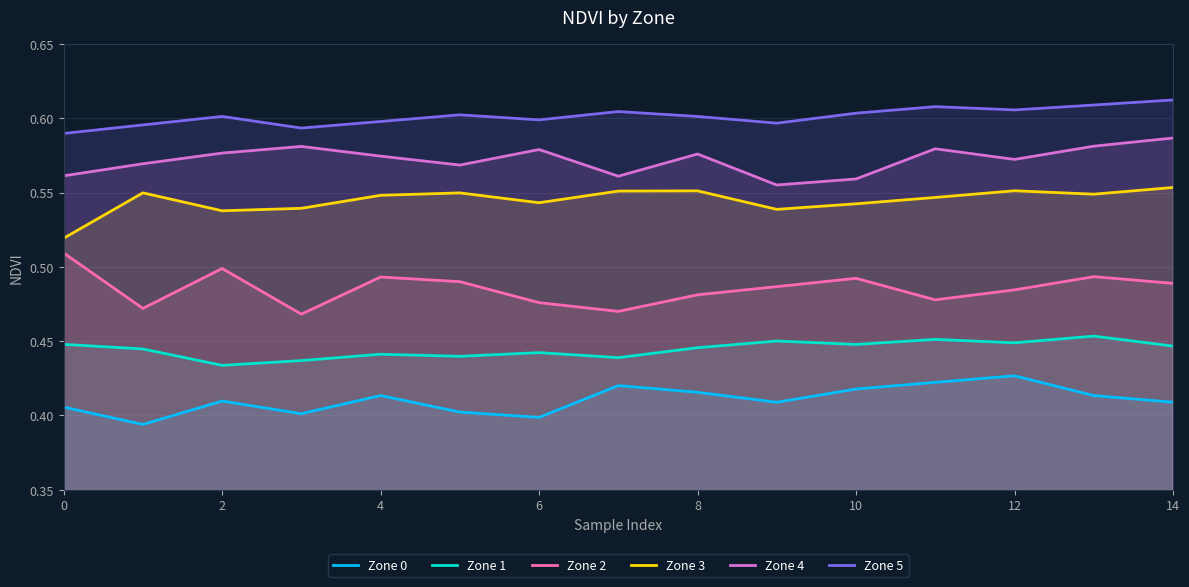

Reading left to right, what are all the values shown in this chart?

Zone 0: 0.4	0.4	0.4	0.4	0.4	0.4	0.4	0.4	0.4	0.4	0.4	0.4	0.4	0.4	0.4
Zone 1: 0.4	0.4	0.4	0.4	0.4	0.4	0.4	0.4	0.4	0.5	0.4	0.5	0.4	0.5	0.4
Zone 2: 0.5	0.5	0.5	0.5	0.5	0.5	0.5	0.5	0.5	0.5	0.5	0.5	0.5	0.5	0.5
Zone 3: 0.5	0.5	0.5	0.5	0.5	0.5	0.5	0.6	0.6	0.5	0.5	0.5	0.6	0.5	0.6
Zone 4: 0.6	0.6	0.6	0.6	0.6	0.6	0.6	0.6	0.6	0.6	0.6	0.6	0.6	0.6	0.6
Zone 5: 0.6	0.6	0.6	0.6	0.6	0.6	0.6	0.6	0.6	0.6	0.6	0.6	0.6	0.6	0.6